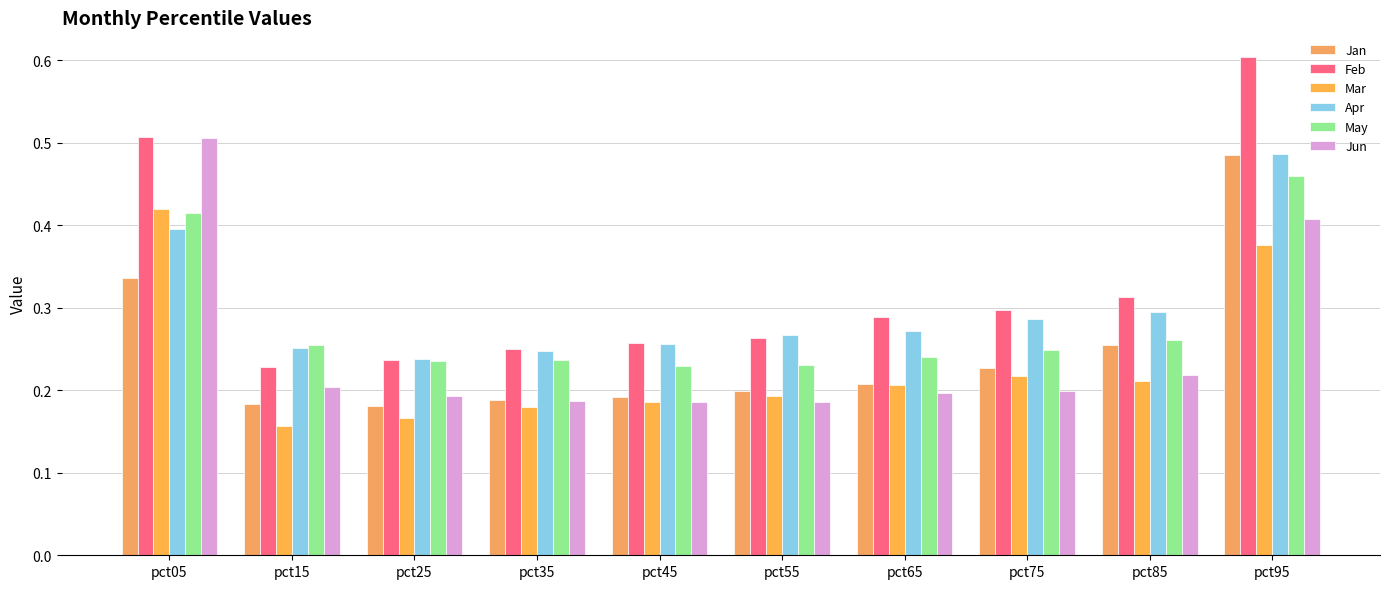

Is the value of Mar at pct35 greater than the value of Jun at pct55?

No